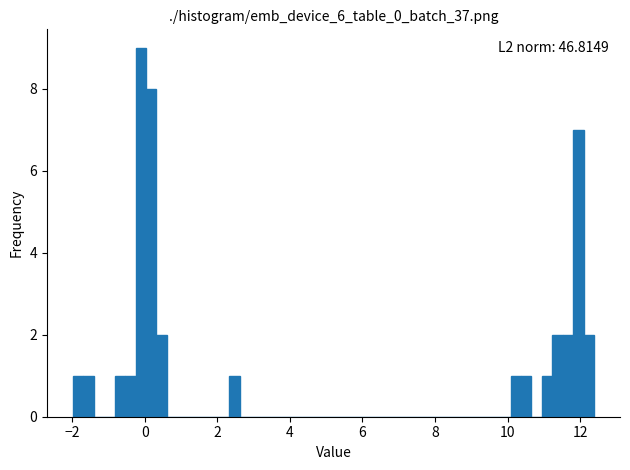

Around what value on the x-axis is the tallest bar? Give the approximate position of its centre, as read against the axis.

-0.2